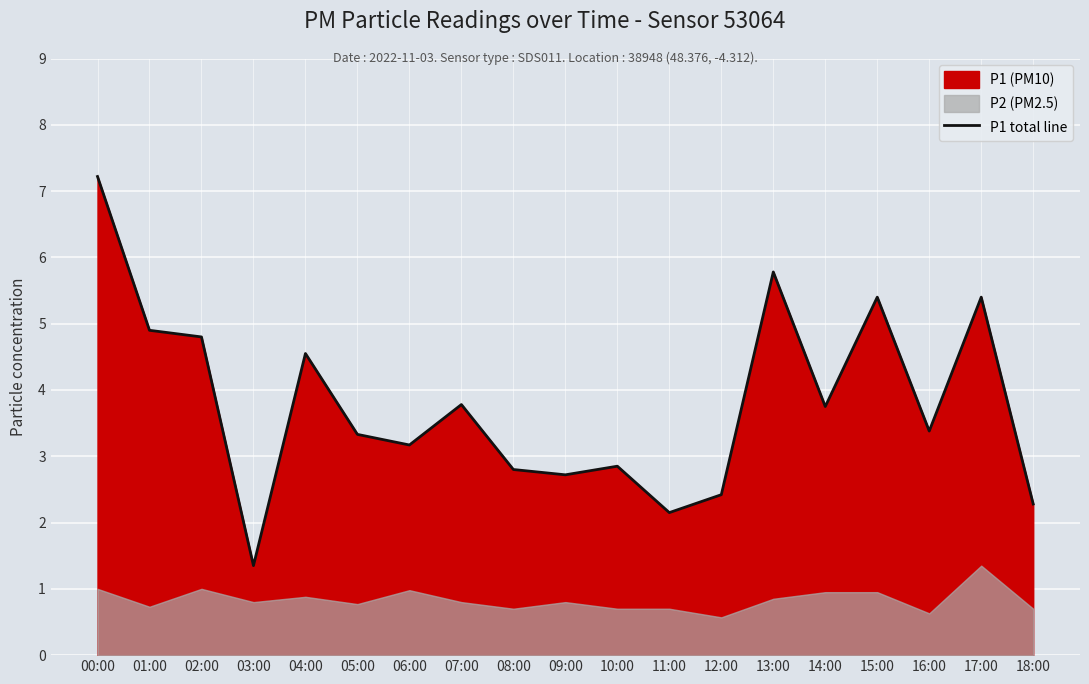

True or false: the data shows 2.6 at 00:00.

False